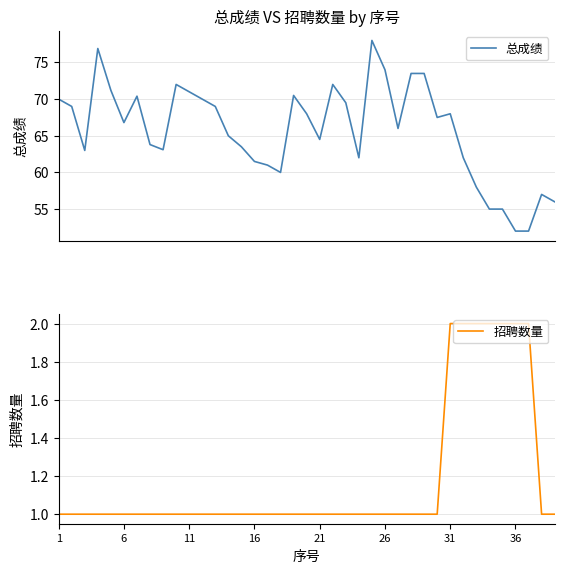

What is the value of the 招聘数量 point at the 26th from the left?

1.0